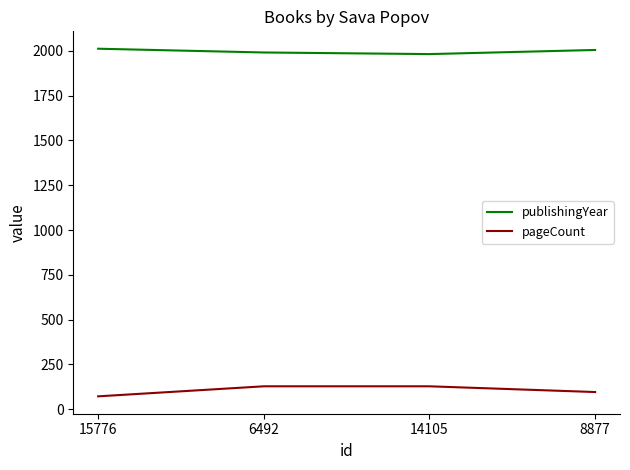

What position from the right is 8877?

1